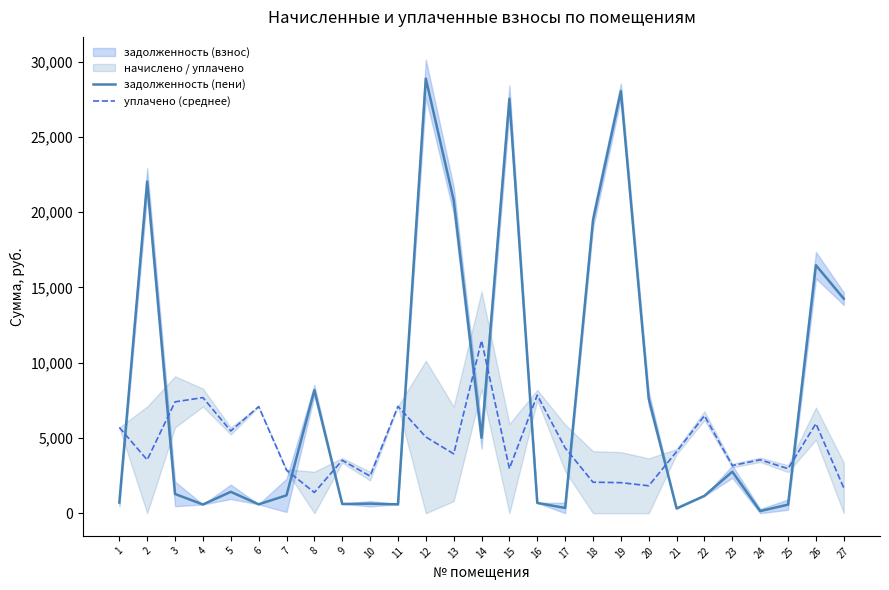

At how many categories does at least one series exceed 17739?

6